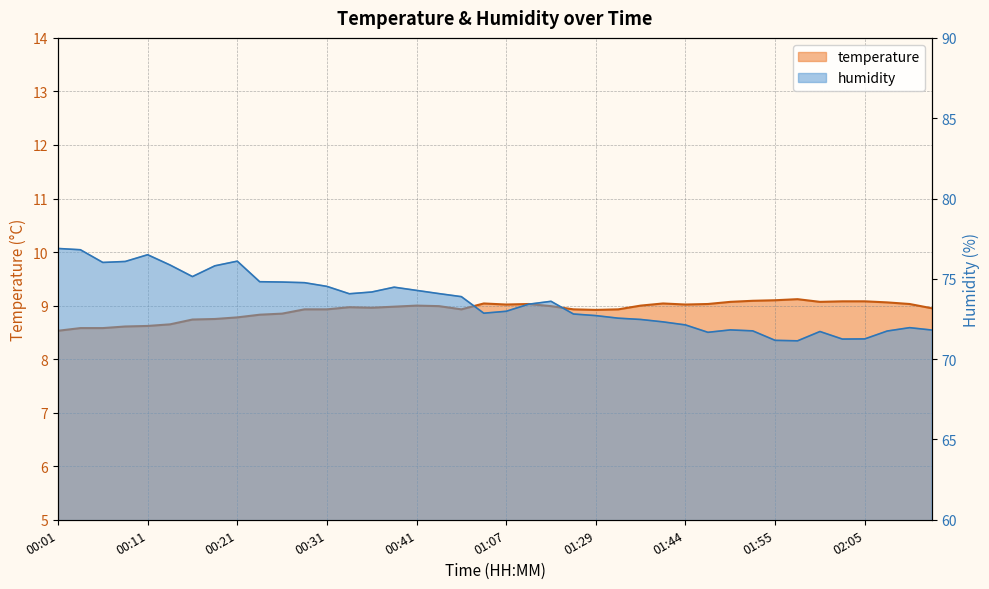

What is the maximum value for temperature?

9.1